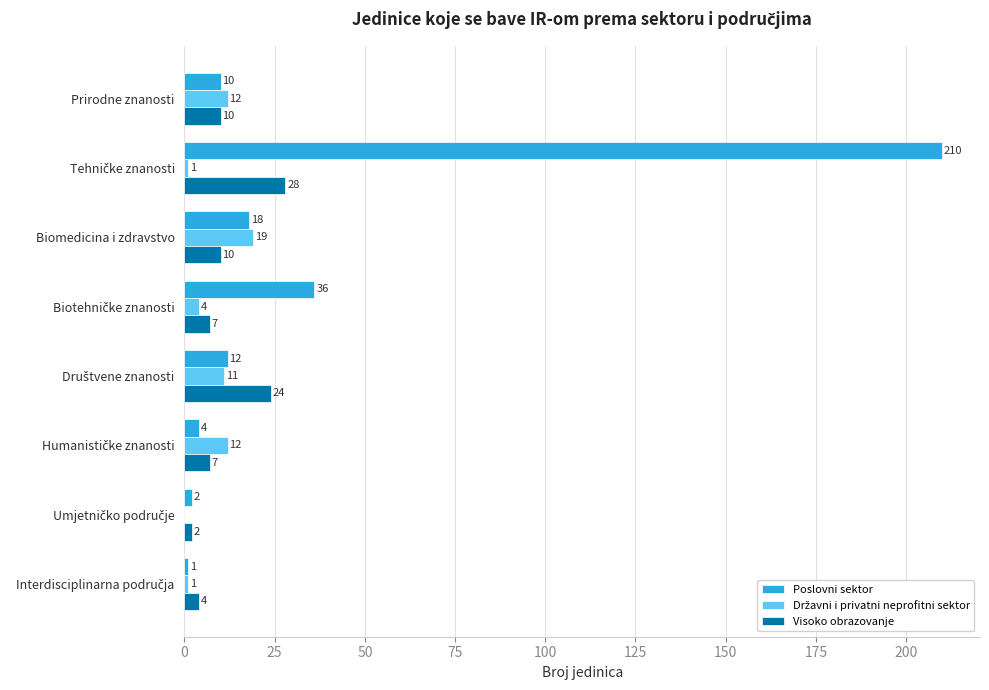

Which series has the largest total across all categories?

Poslovni sektor